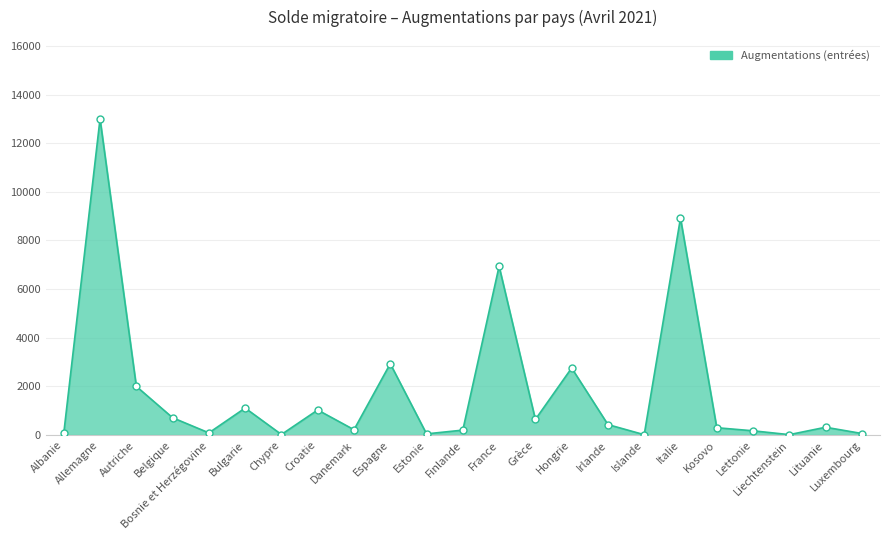

The chart shows a value of 6095 at Italie. True or false?

False